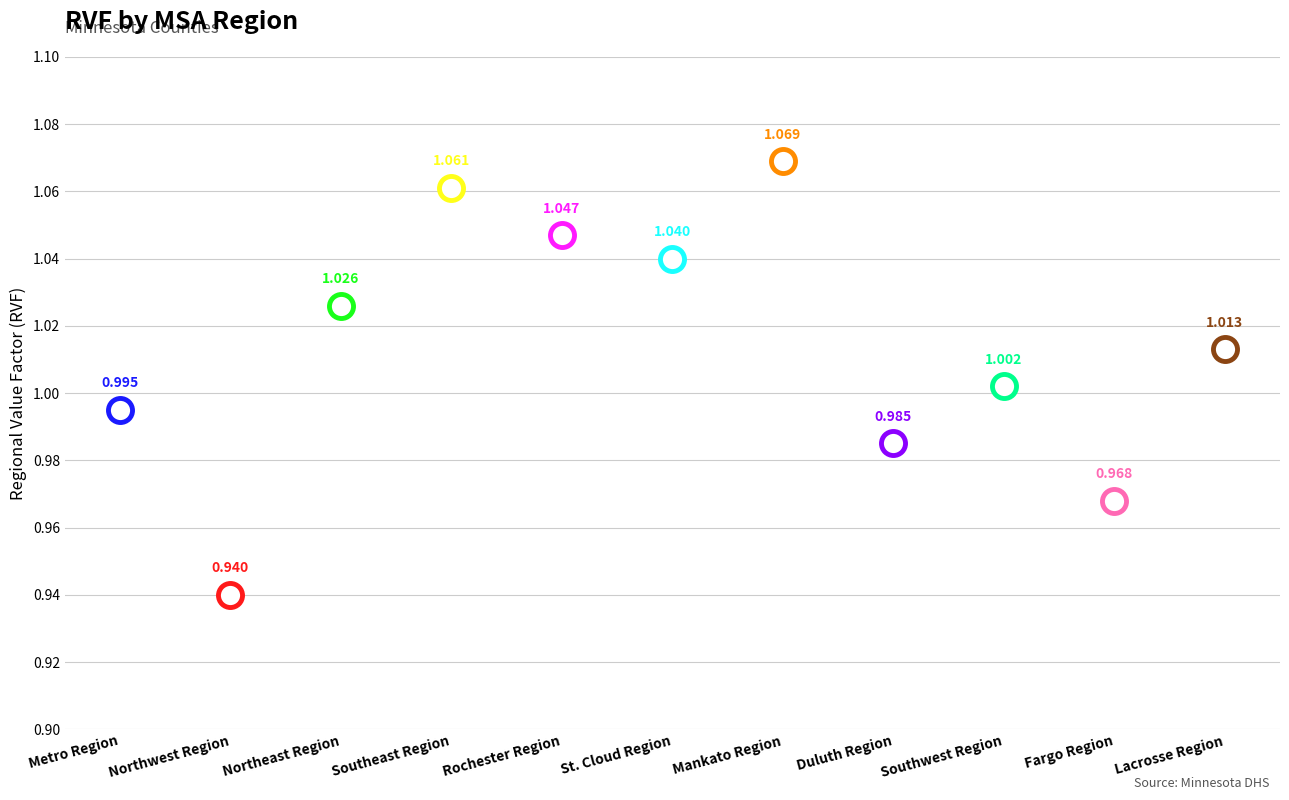

Which has a higher value, Mankato Region or Metro Region?

Mankato Region